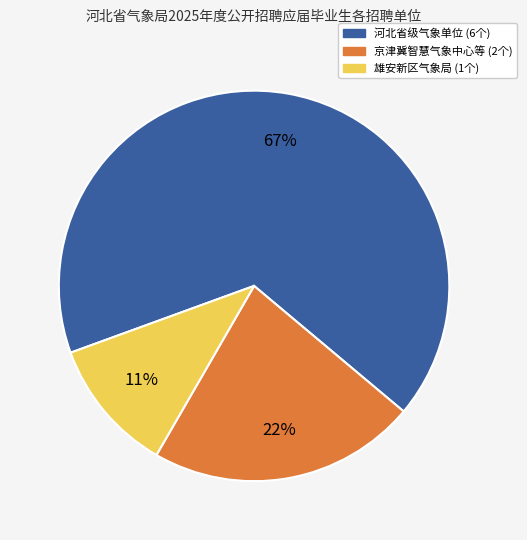

Is there any slice that represents more than half of the pie?

Yes